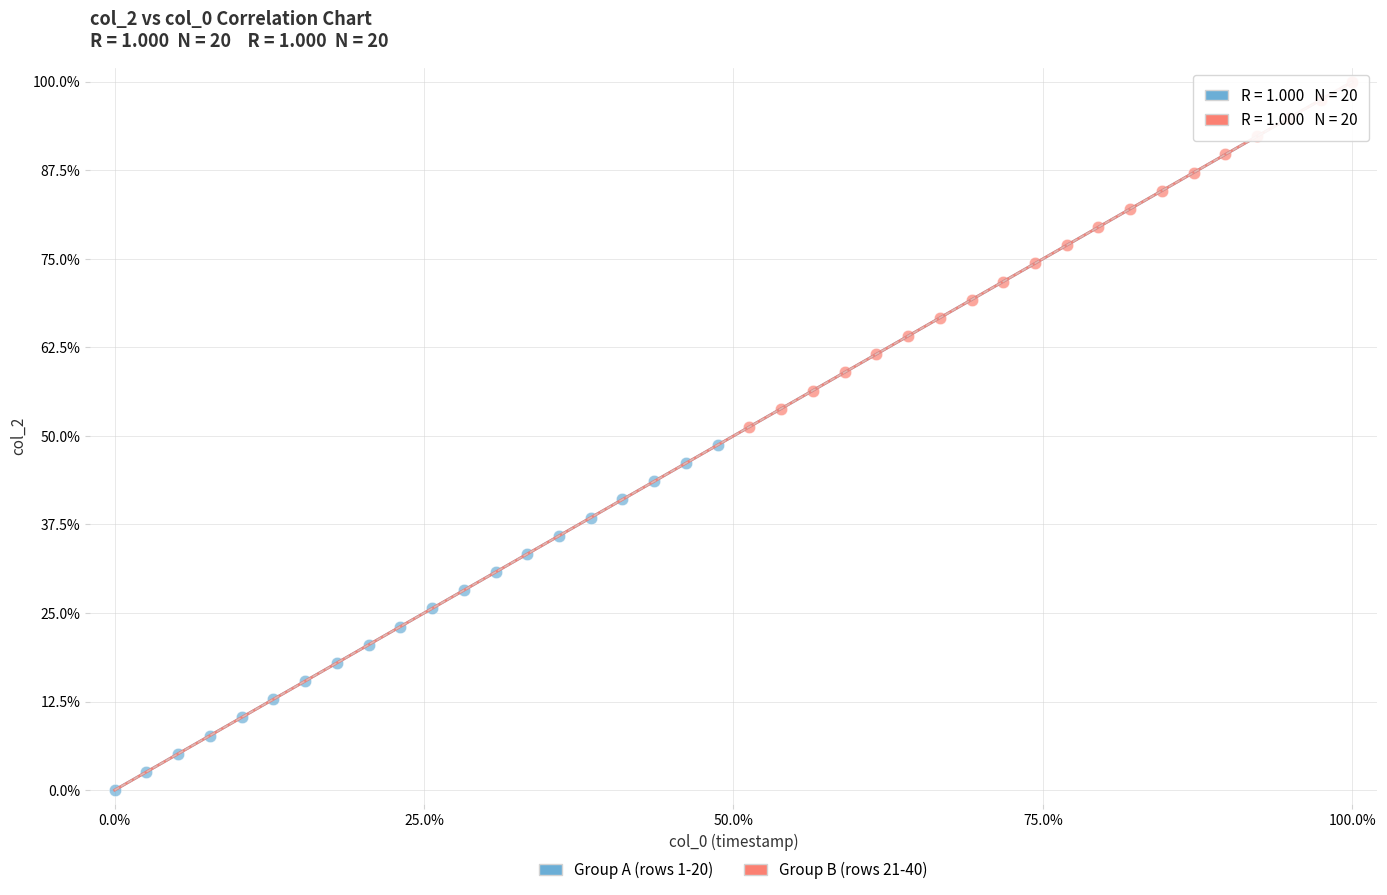

Which series reaches the minimum Y coordinate?

Group A (rows 1-20)